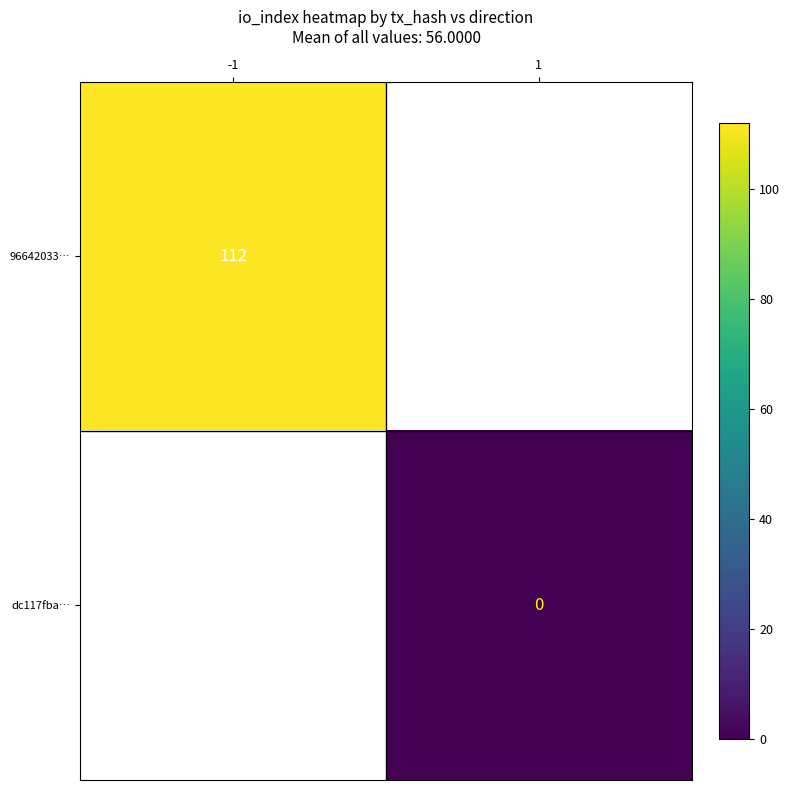

The value of 96642033… at -1 is 112. True or false?

True